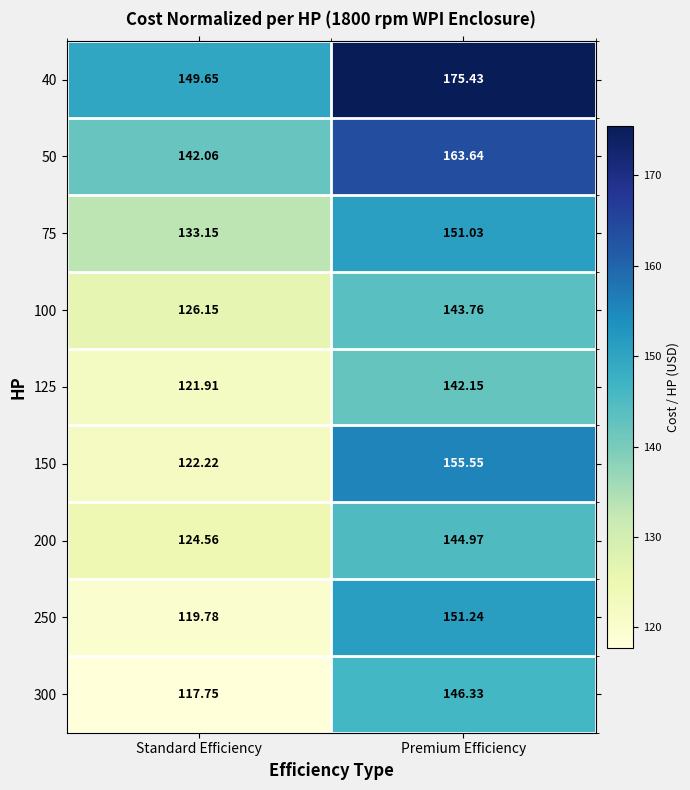

Which category has the highest value across all series?

Premium Efficiency